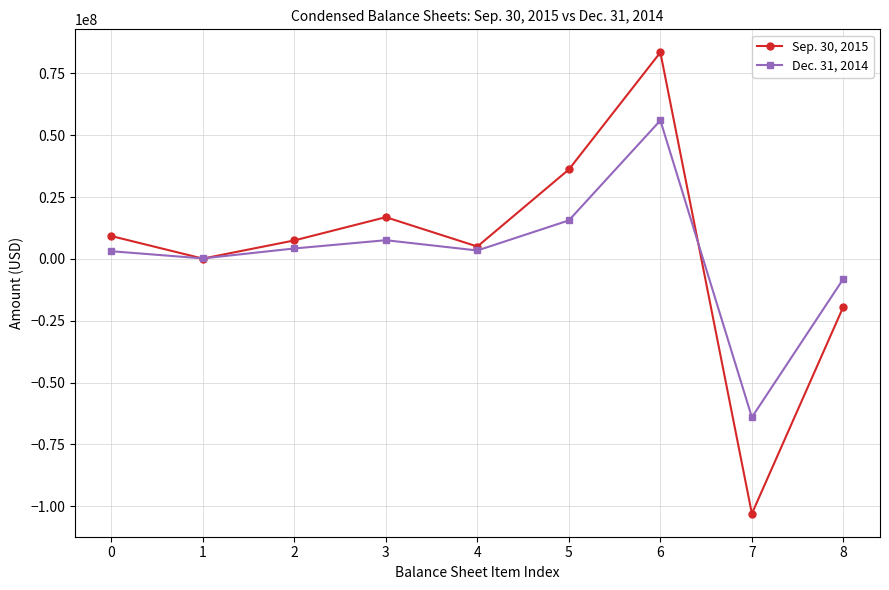

Which category has the highest value in the Dec. 31, 2014 series?

6